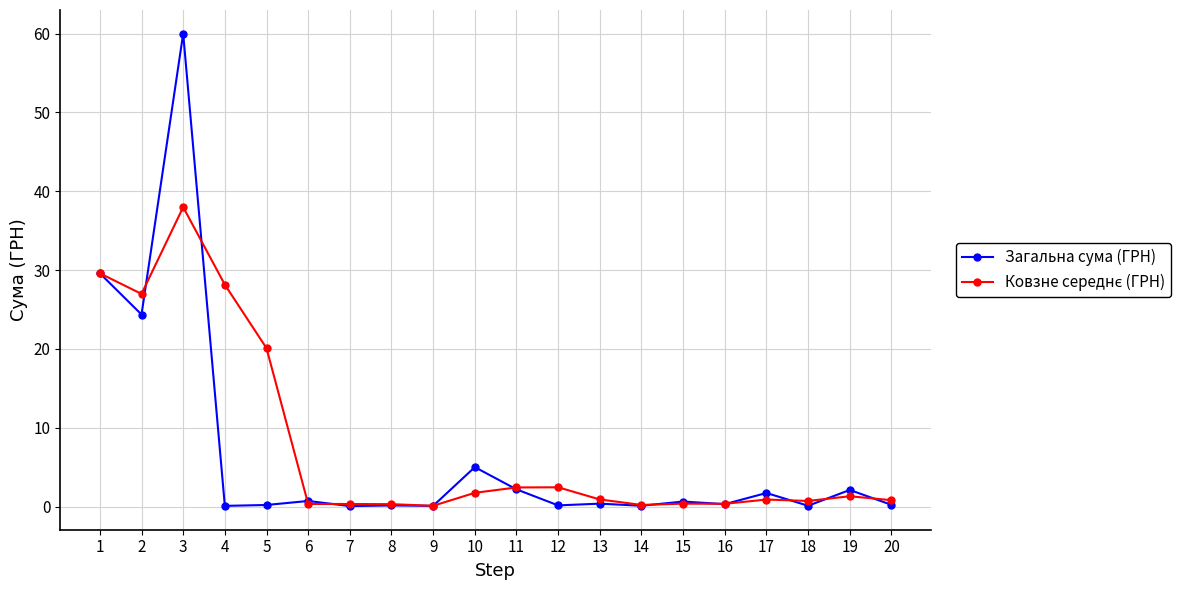

What is the difference between the maximum and minimum values in the Загальна сума (ГРН) series?

59.9